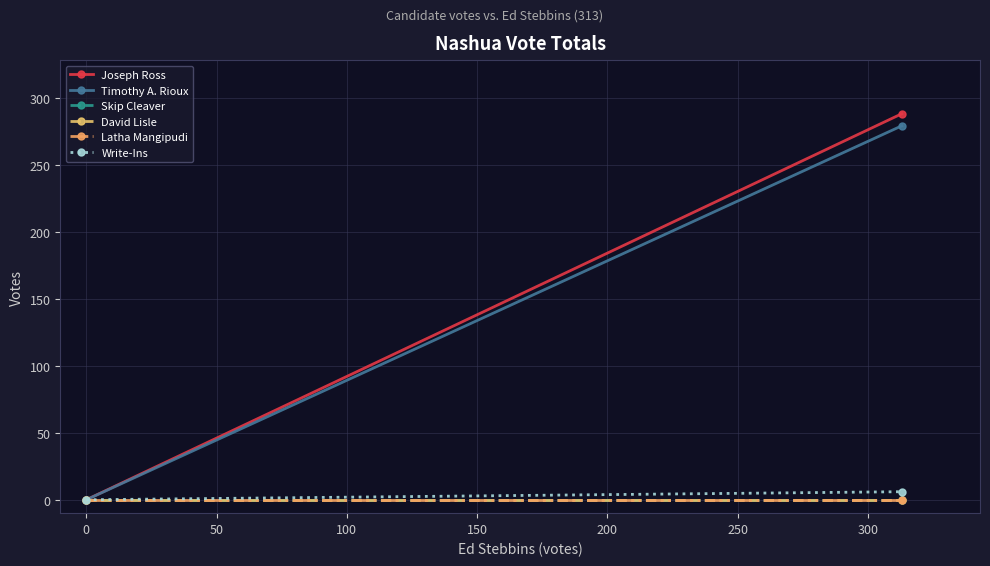

Which series has the largest total across all categories?

Joseph Ross